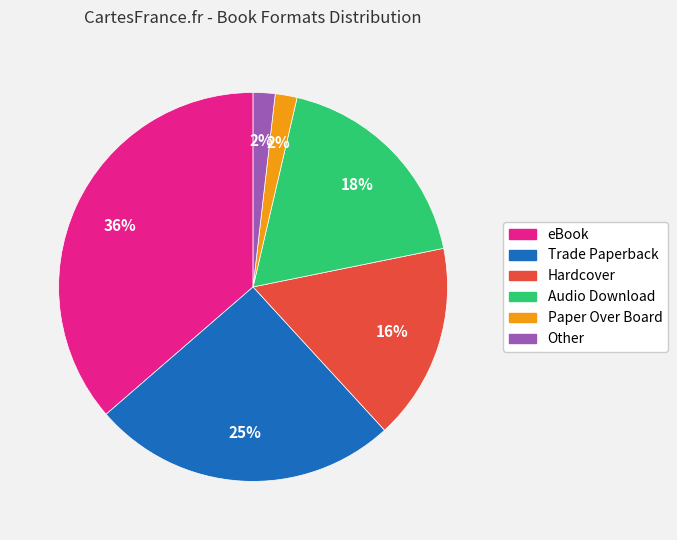

Is it true that Paper Over Board is 2% of the pie?

True